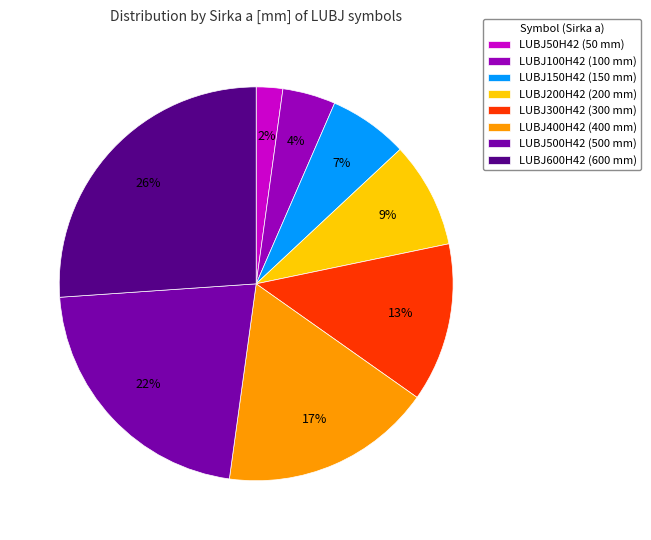

To the nearest percent, what portion does LUBJ300H42 represent?

13%